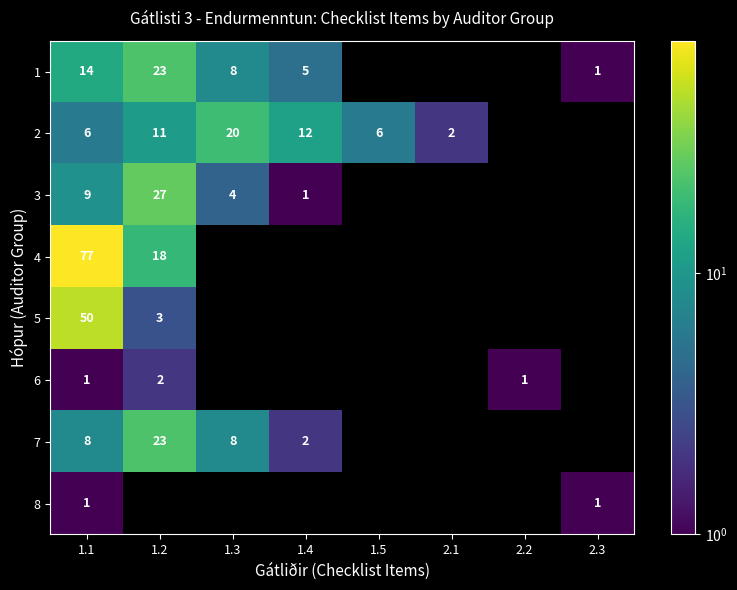

Which category has the highest value across all series?

1.1